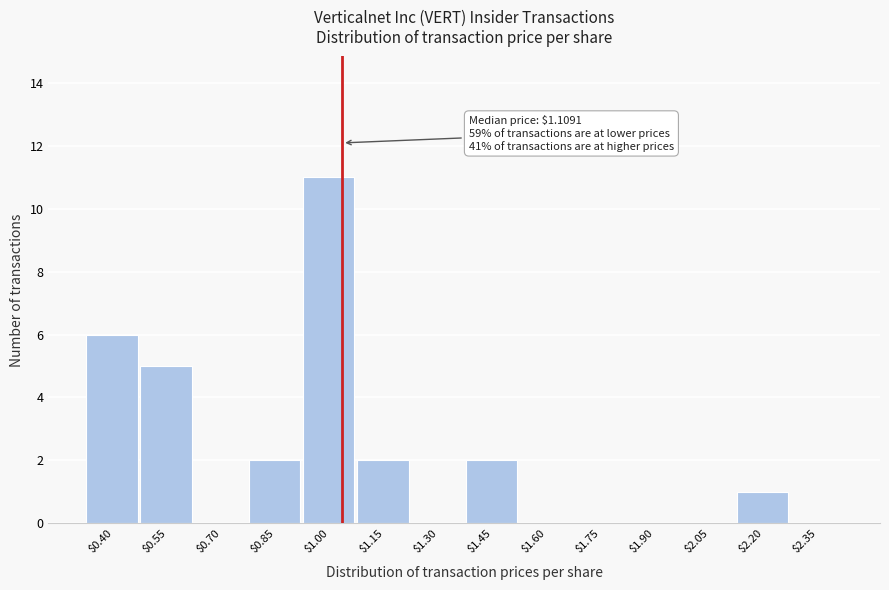

The chart shows a value of 1 at $2.20. True or false?

True